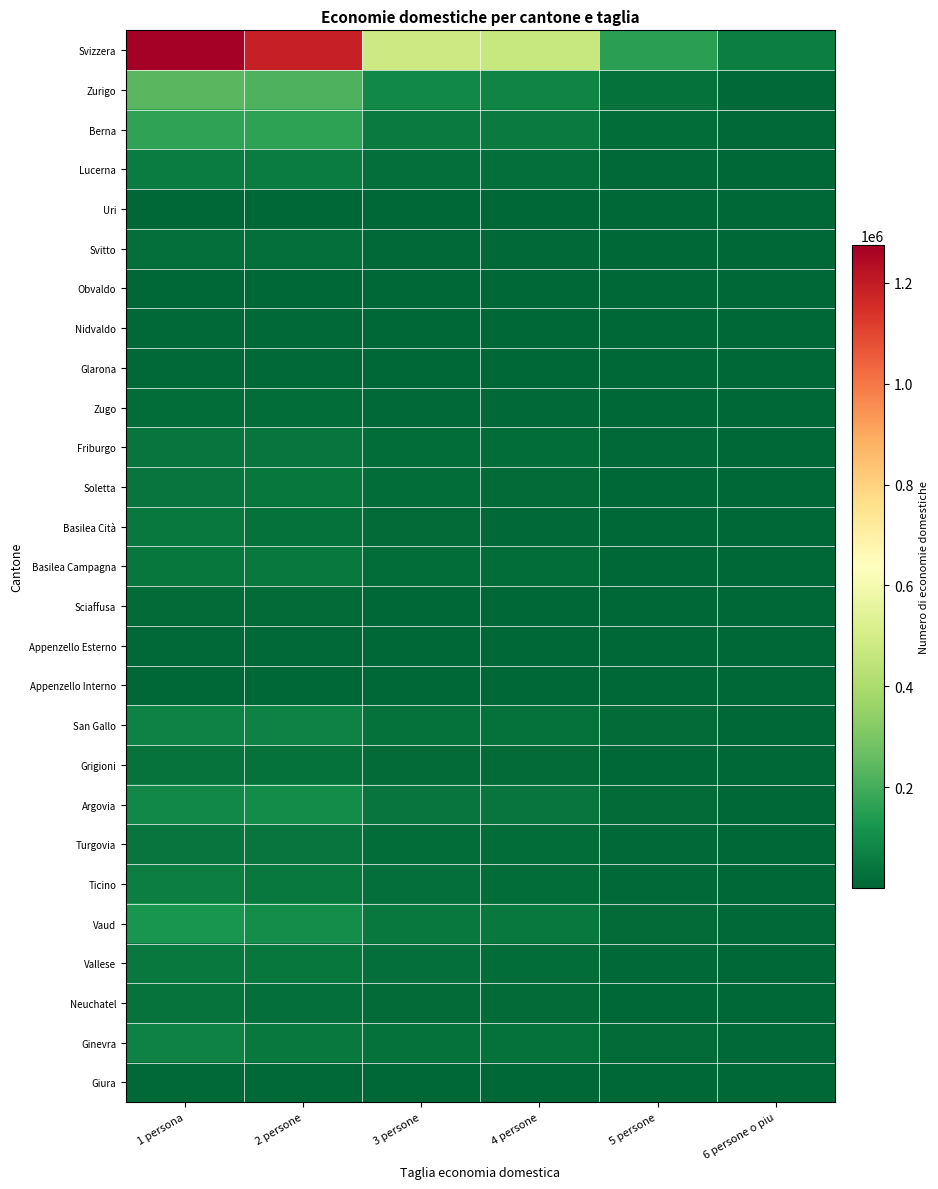

What is the difference between the highest and lowest values at 6 persone o piu?

62644